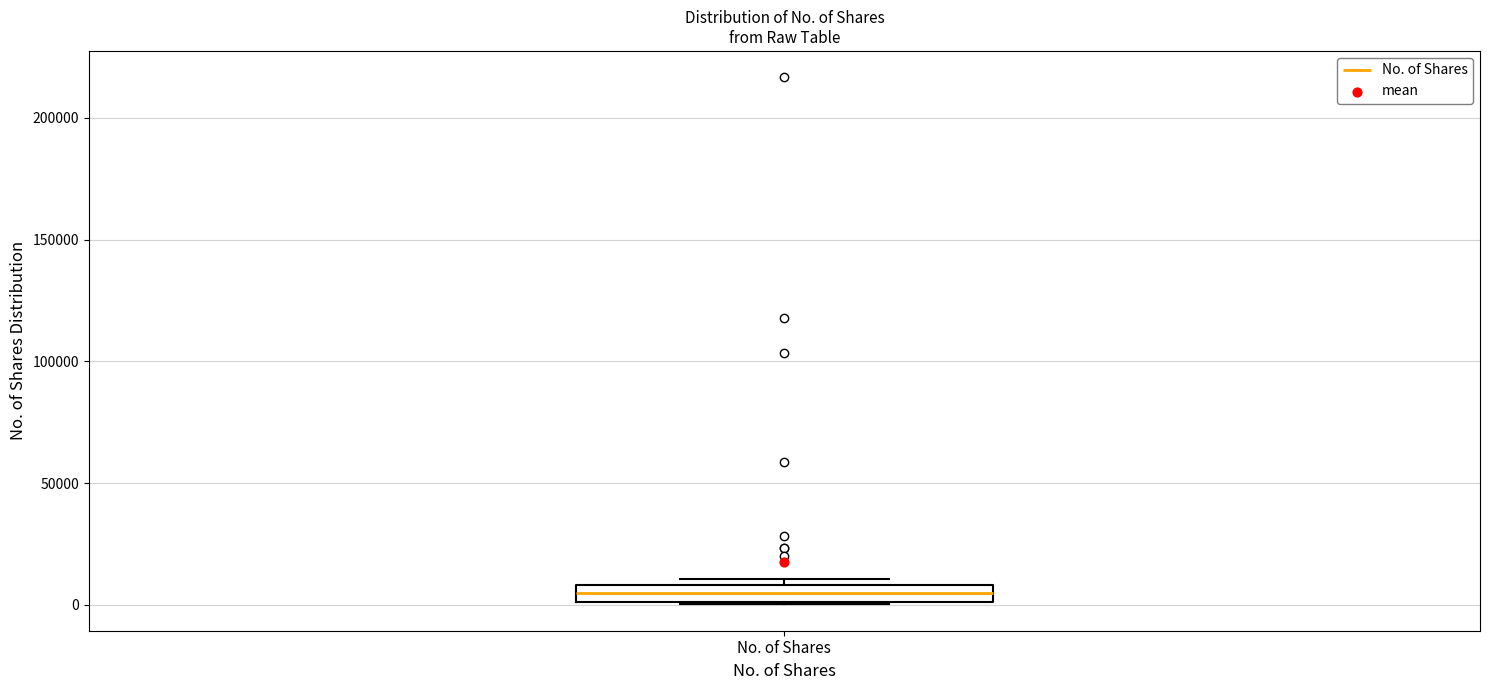

Where is the upper edge of the box for No. of Shares on the y-axis? The values are not printed on the chart, so give them approximately, as read against the axis.

10000